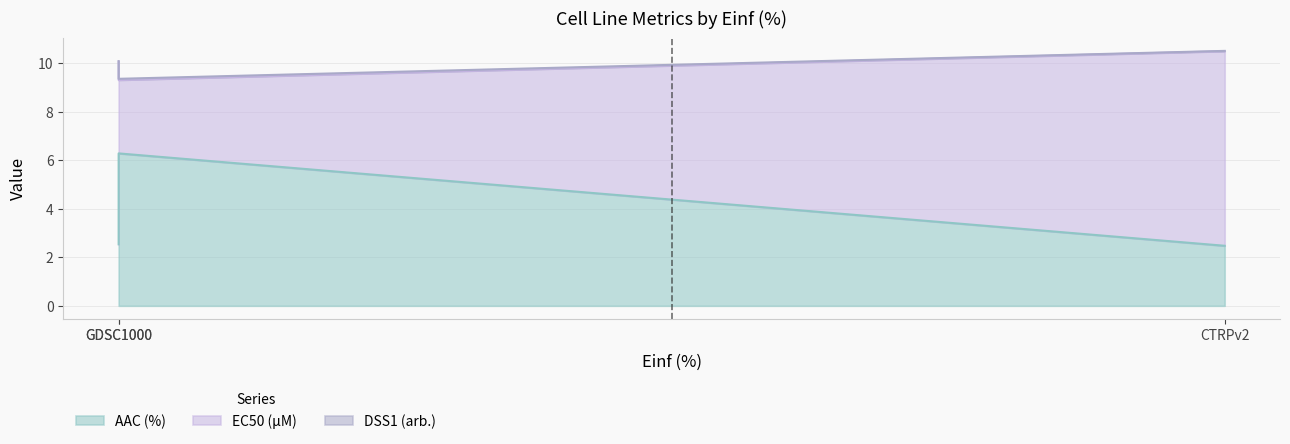

How many data points in EC50 (µM) are less than 7?

1